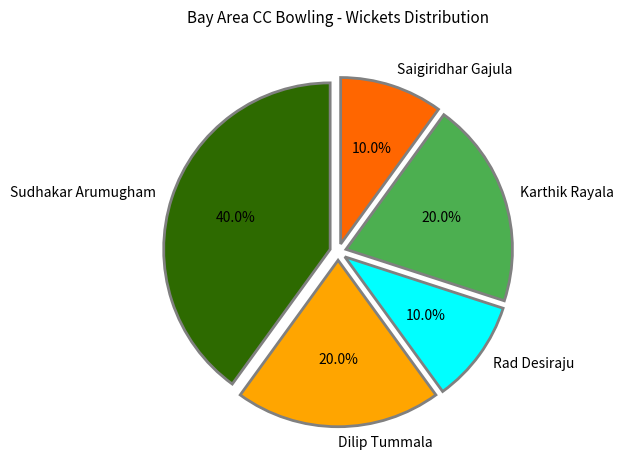

Is there a majority slice in this chart?

No